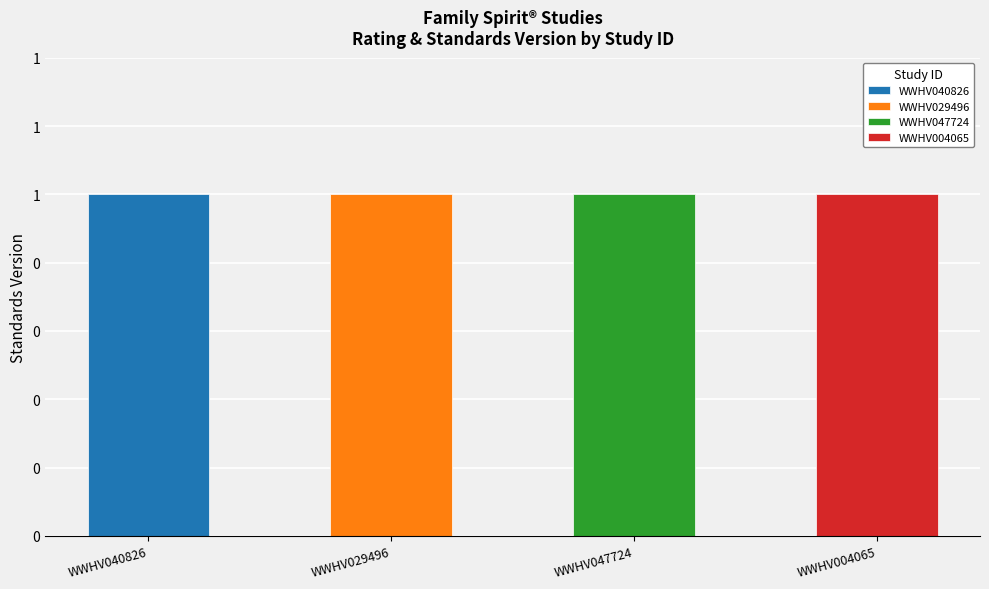

How many groups of bars are there?

4